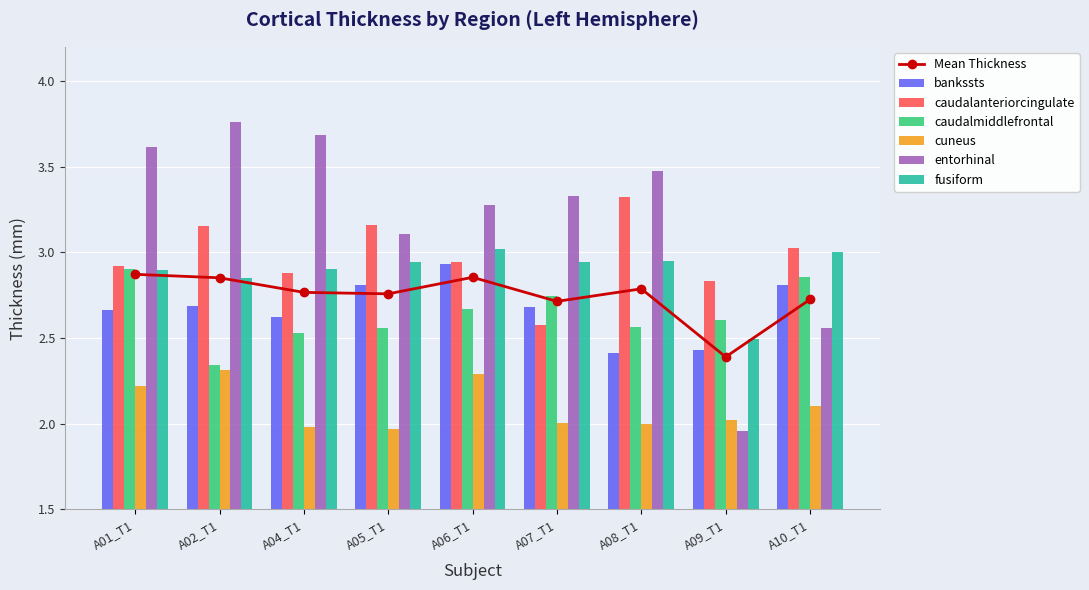

Reading left to right, extract all data points from this chart.

lh_bankssts_thickness: 2.7	2.7	2.6	2.8	2.9	2.7	2.4	2.4	2.8
lh_caudalanteriorcingulate_thickness: 2.9	3.2	2.9	3.2	2.9	2.6	3.3	2.8	3.0
lh_caudalmiddlefrontal_thickness: 2.9	2.3	2.5	2.6	2.7	2.7	2.6	2.6	2.9
lh_cuneus_thickness: 2.2	2.3	2.0	2.0	2.3	2.0	2.0	2.0	2.1
lh_entorhinal_thickness: 3.6	3.8	3.7	3.1	3.3	3.3	3.5	2.0	2.6
lh_fusiform_thickness: 2.9	2.9	2.9	2.9	3.0	2.9	3.0	2.5	3.0